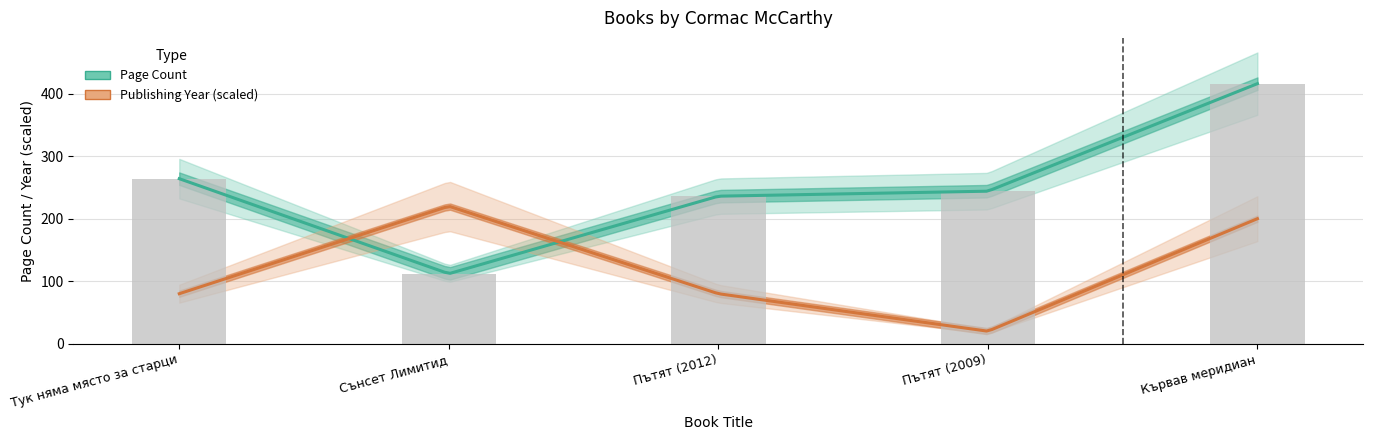

What is the label of the 4th bar from the right?

Сънсет Лимитид